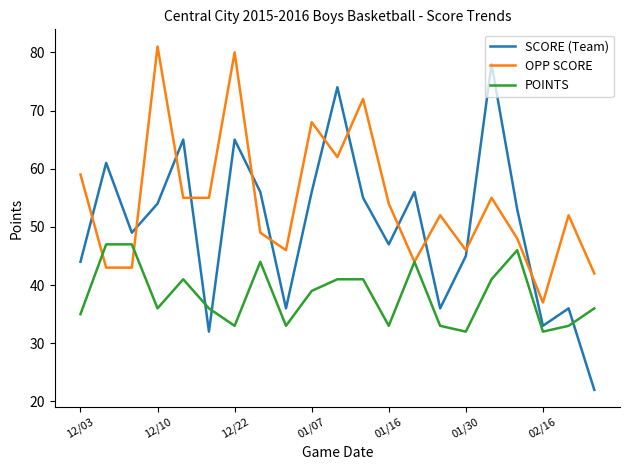

Which series has the largest total across all categories?

OPP SCORE